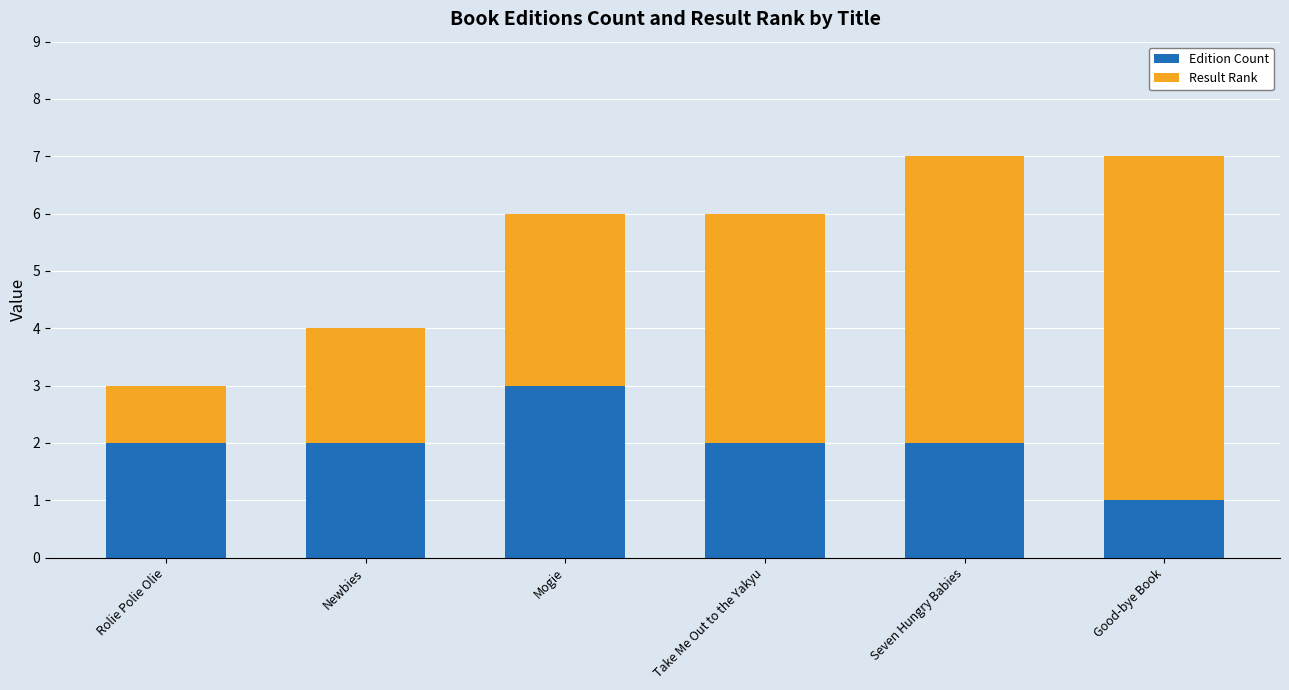

Does the chart contain stacked bars?

Yes